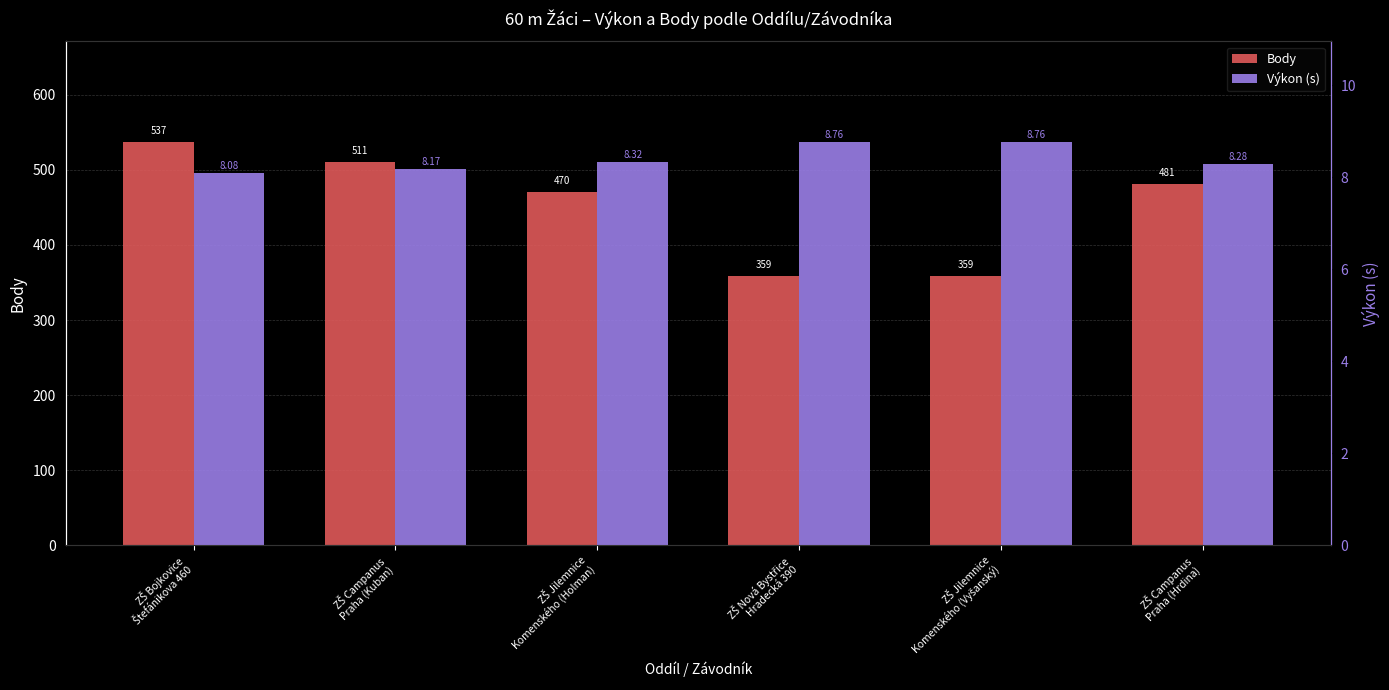

Is the value of Výkon (s) at ZŠ Jilemnice
Komenského (Vyšanský) greater than the value of Body at ZŠ Jilemnice
Komenského (Holman)?

No